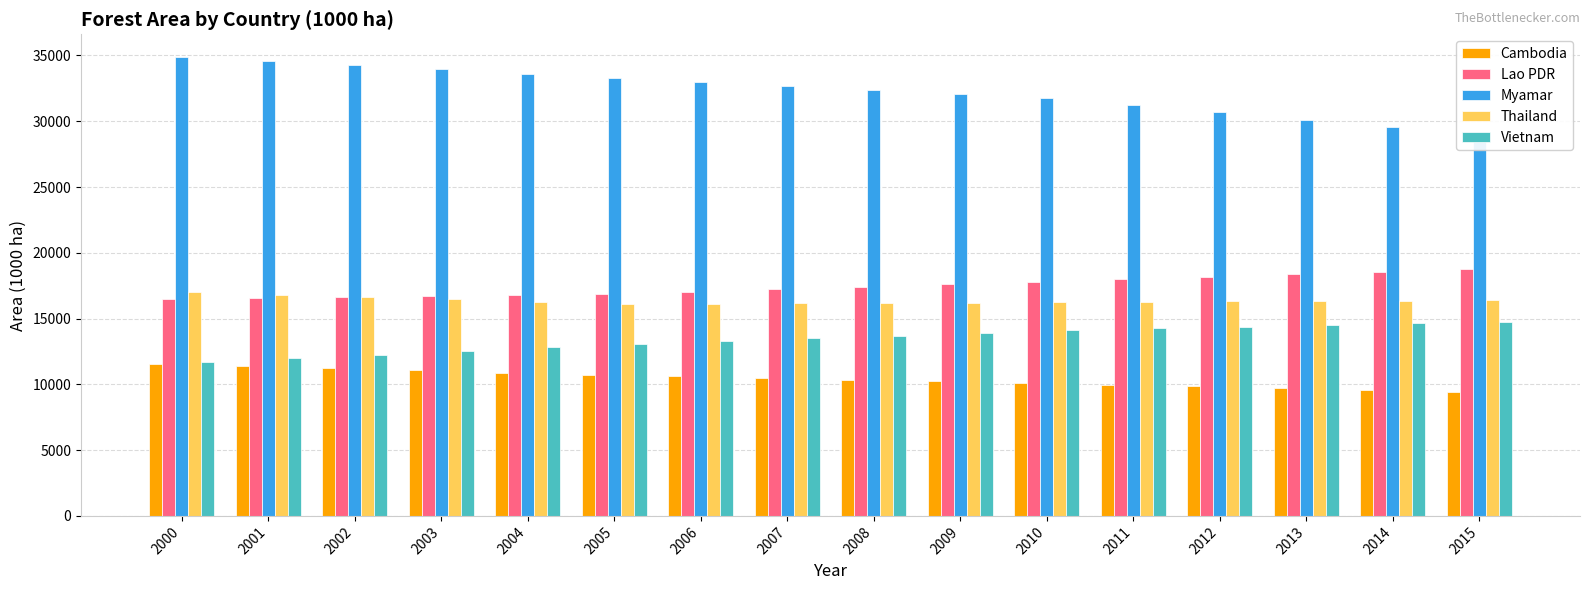

Reading left to right, extract all data points from this chart.

Cambodia: 2000=11546.0	2001=11383.0	2002=11220.0	2003=11057.0	2004=10894.0	2005=10731.0	2006=10603.6	2007=10476.2	2008=10348.8	2009=10221.4	2010=10094.0	2011=9966.6	2012=9839.2	2013=9711.8	2014=9584.4	2015=9457.0
Lao PDR: 2000=16526.0	2001=16594.7	2002=16663.5	2003=16732.2	2004=16801.0	2005=16869.7	2006=17058.9	2007=17248.0	2008=17437.2	2009=17626.4	2010=17815.6	2011=18004.7	2012=18193.9	2013=18383.1	2014=18572.2	2015=18761.4
Myamar: 2000=34868.0	2001=34558.6	2002=34249.2	2003=33939.8	2004=33630.4	2005=33321.0	2006=33011.4	2007=32701.8	2008=32392.2	2009=32082.6	2010=31773.0	2011=31226.6	2012=30680.2	2013=30133.8	2014=29587.4	2015=29041.0
Thailand: 2000=17011.0	2001=16828.8	2002=16646.6	2003=16464.4	2004=16282.2	2005=16100.0	2006=16129.8	2007=16159.6	2008=16189.4	2009=16219.2	2010=16249.0	2011=16279.0	2012=16309.0	2013=16339.0	2014=16369.0	2015=16399.0
Vietnam: 2000=11727.0	2001=11997.0	2002=12267.0	2003=12537.0	2004=12807.0	2005=13077.0	2006=13287.2	2007=13497.4	2008=13707.6	2009=13917.8	2010=14128.0	2011=14257.0	2012=14386.0	2013=14515.0	2014=14644.0	2015=14773.0